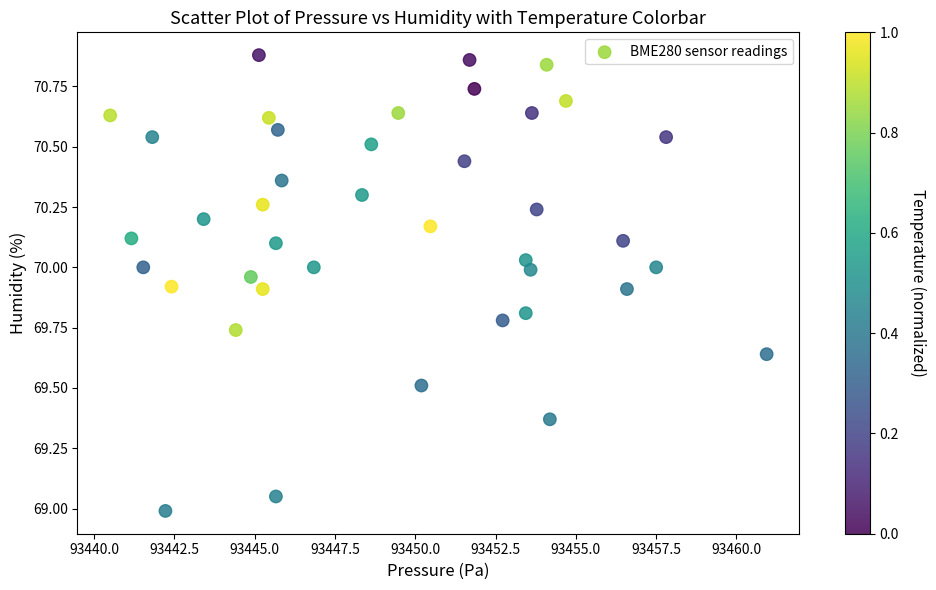

What is the range of Y values (max minus min)?

1.9